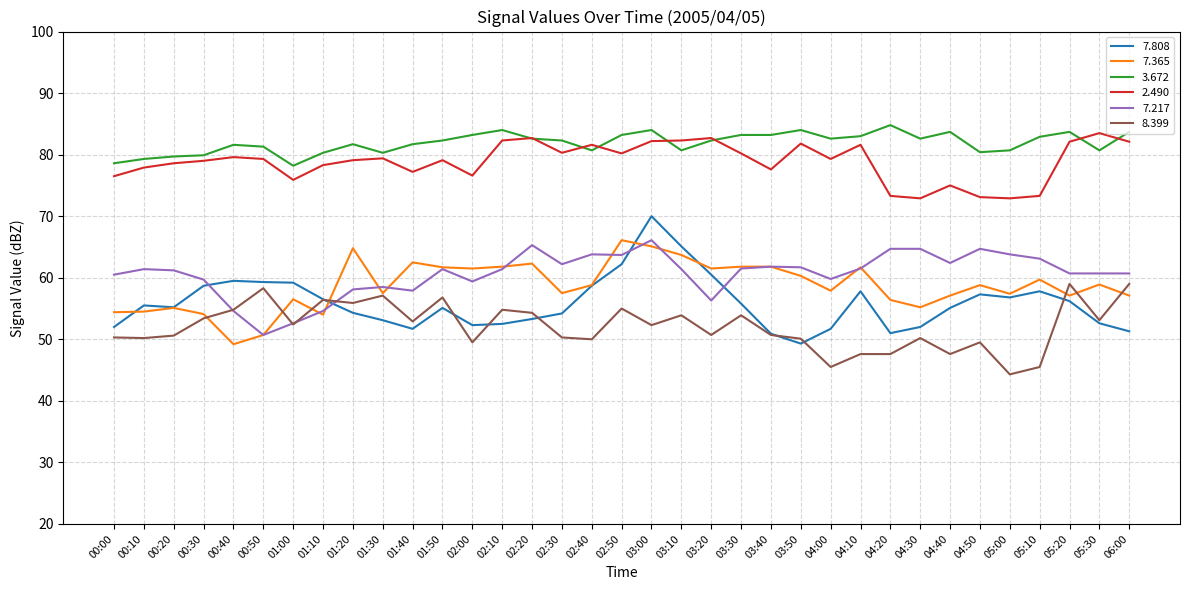

What is the approximate value of 7.808 at 03:40?

50.9